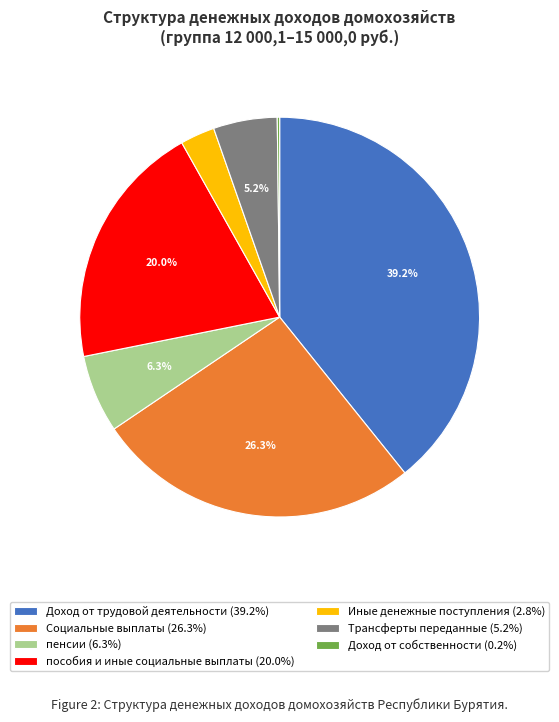

What percentage do Социальные выплаты and Трансферты переданные together represent?

31.5%